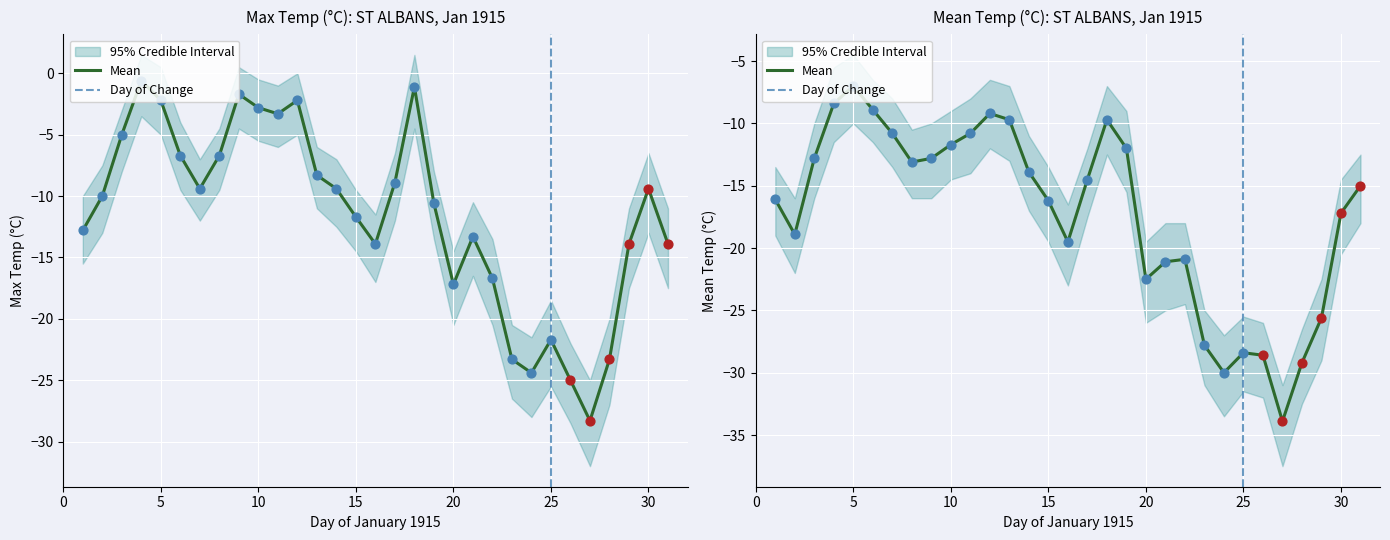

Which series has the largest total across all categories?

Max Temp (C)